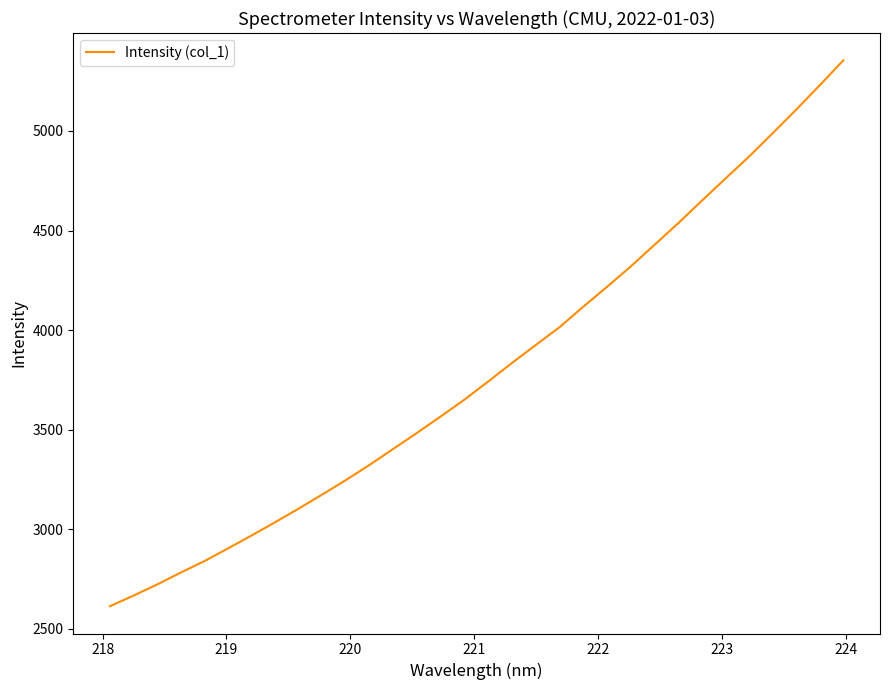

What is the difference between the maximum and minimum values?

2741.4